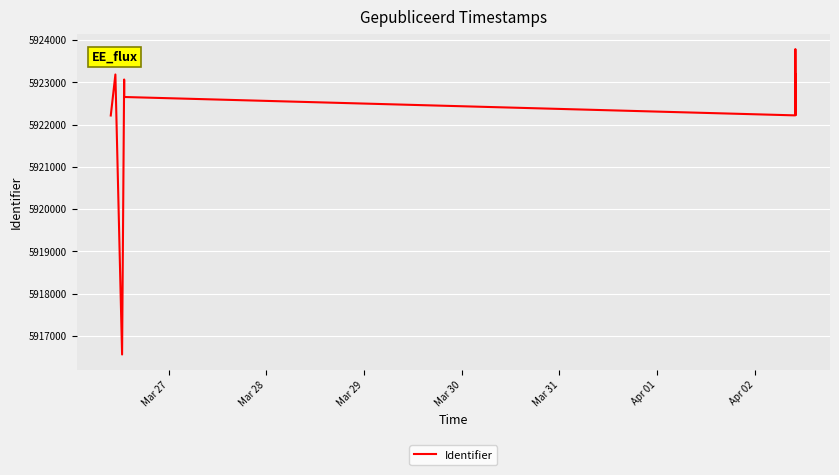

The chart shows a value of 3711587 at Apr 02. True or false?

False